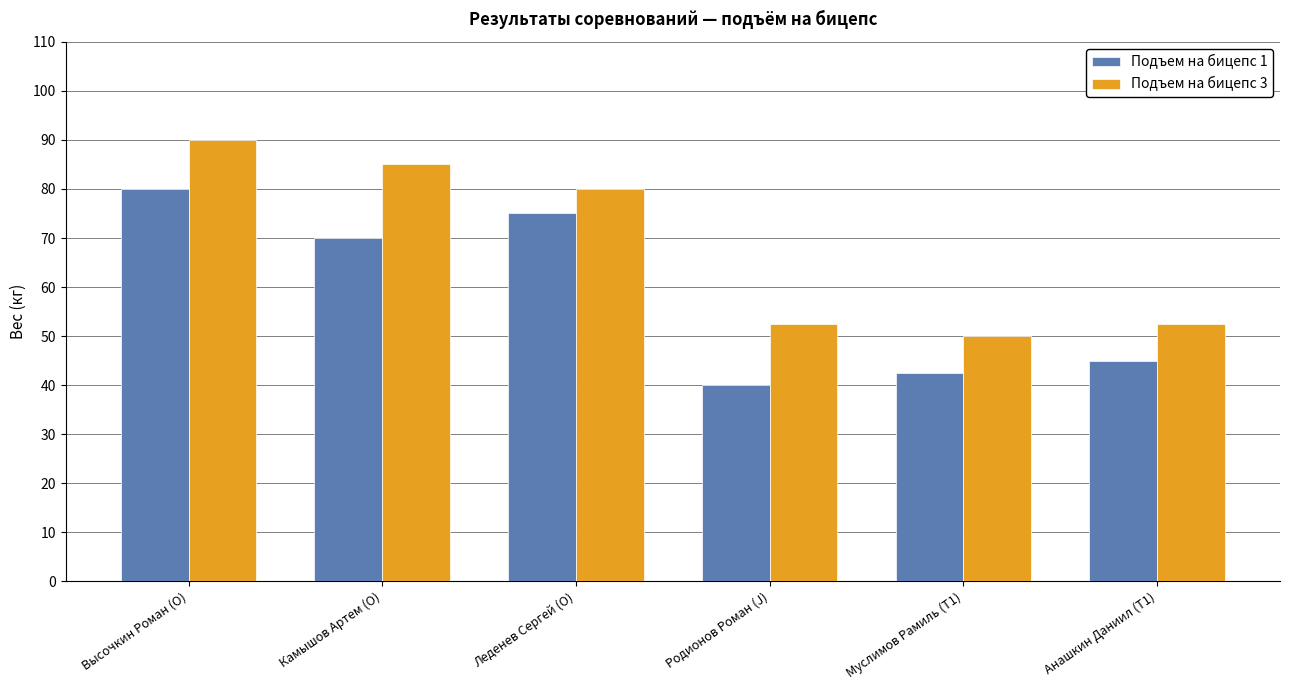

Which category has the highest value across all series?

Высочкин Роман (O)